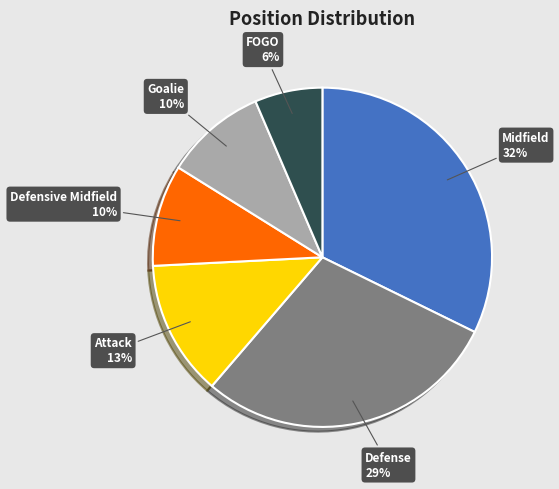

To the nearest percent, what is the average slice percentage?

17%